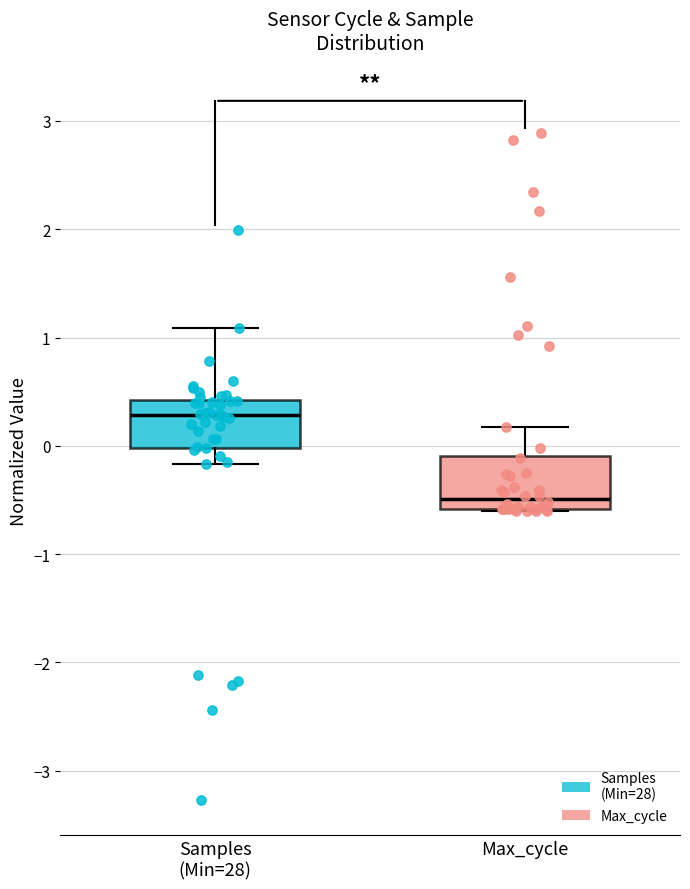

Reading left to right, transcribe this box plot: for each box, give where its median line is, the range the box spans, and where its two whiskers end, as read against the y-axis. The values are not printed on the chart, so give them approximately, as read against the axis.

Samples (Min=28): median 0.3, box 0.0 to 0.4, whiskers -0.2 to 1.1
Max_cycle: median -0.5, box -0.6 to -0.1, whiskers -0.6 to 0.2